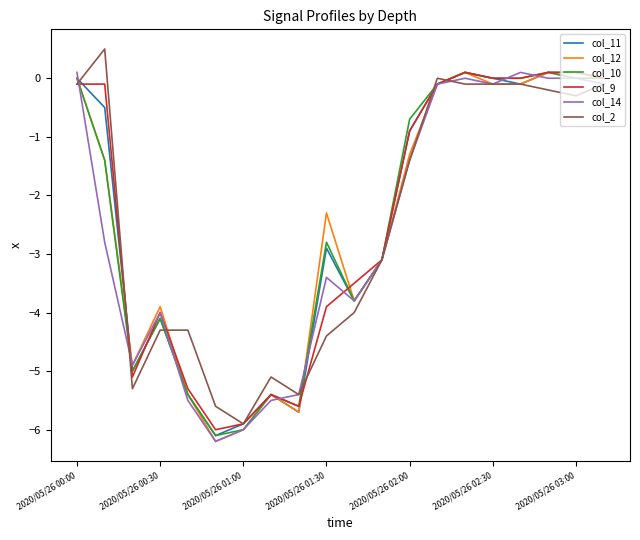

What is the minimum value shown in the chart?

-6.2